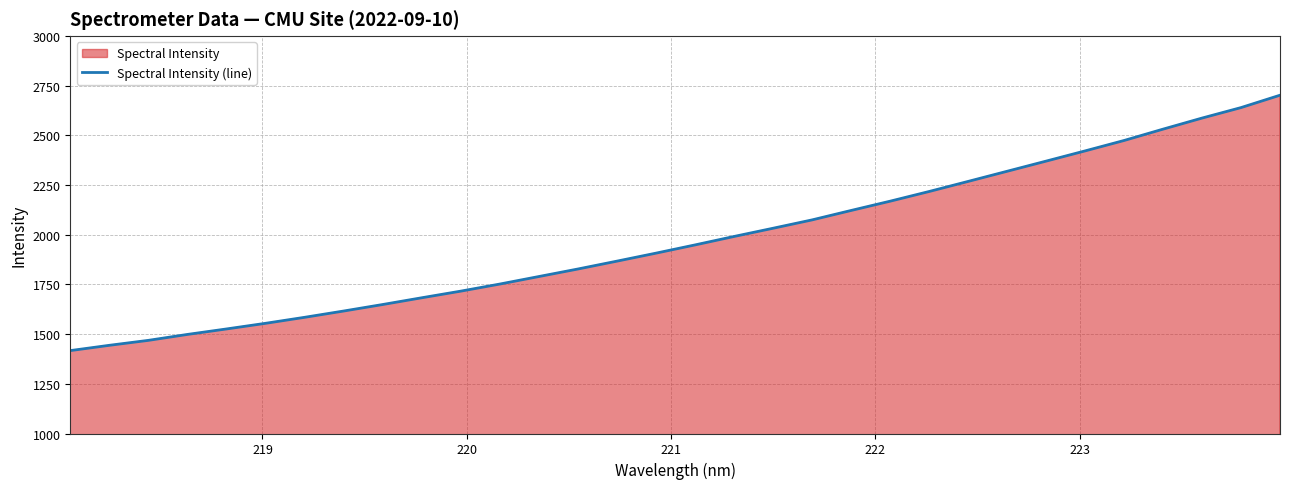

What is the minimum value shown in the chart?

1417.2